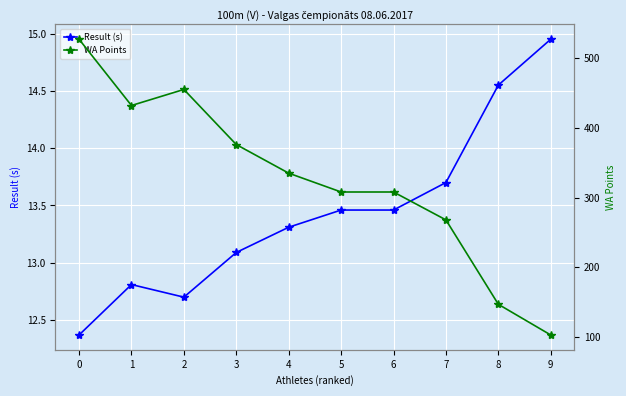

What is the sum of the Result (s) values at 1 and 2?

25.5